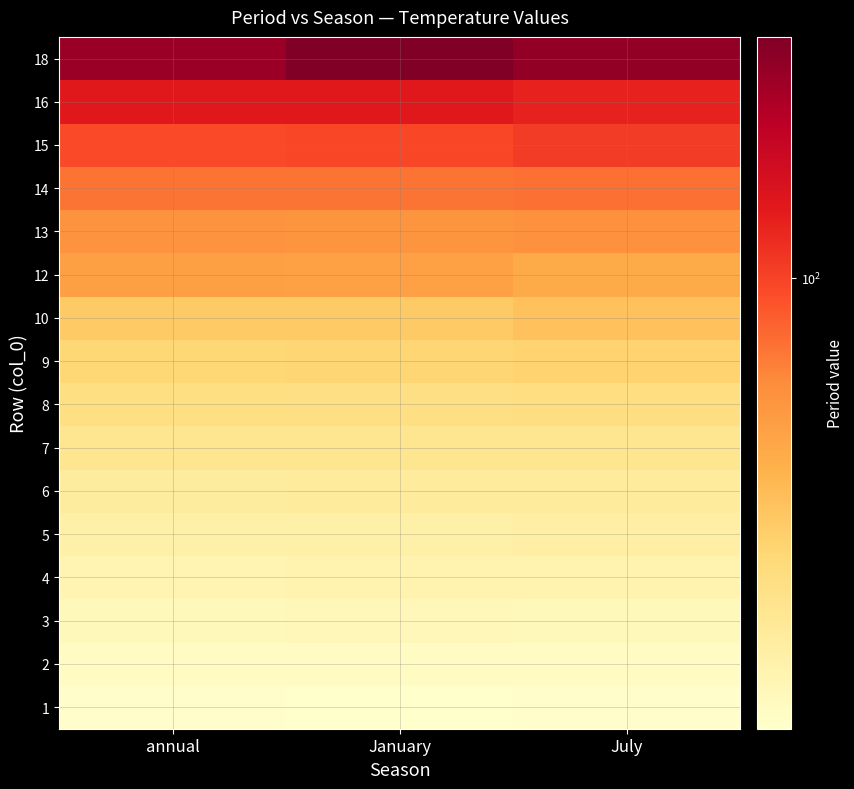

Which category has the highest value across all series?

January